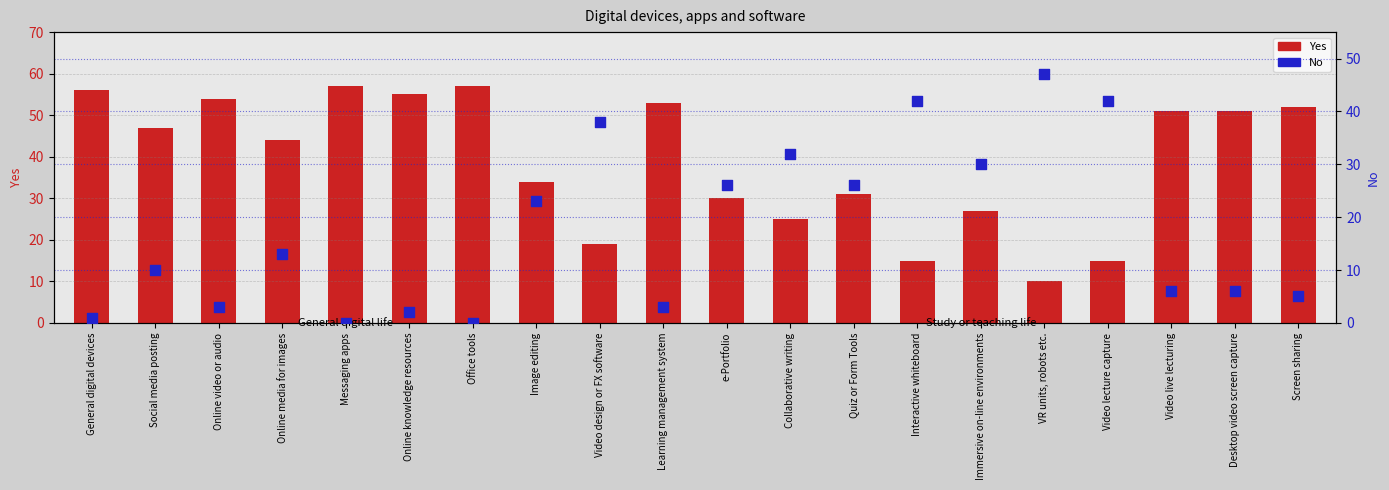

What are all the series names shown in the legend?

Yes, No